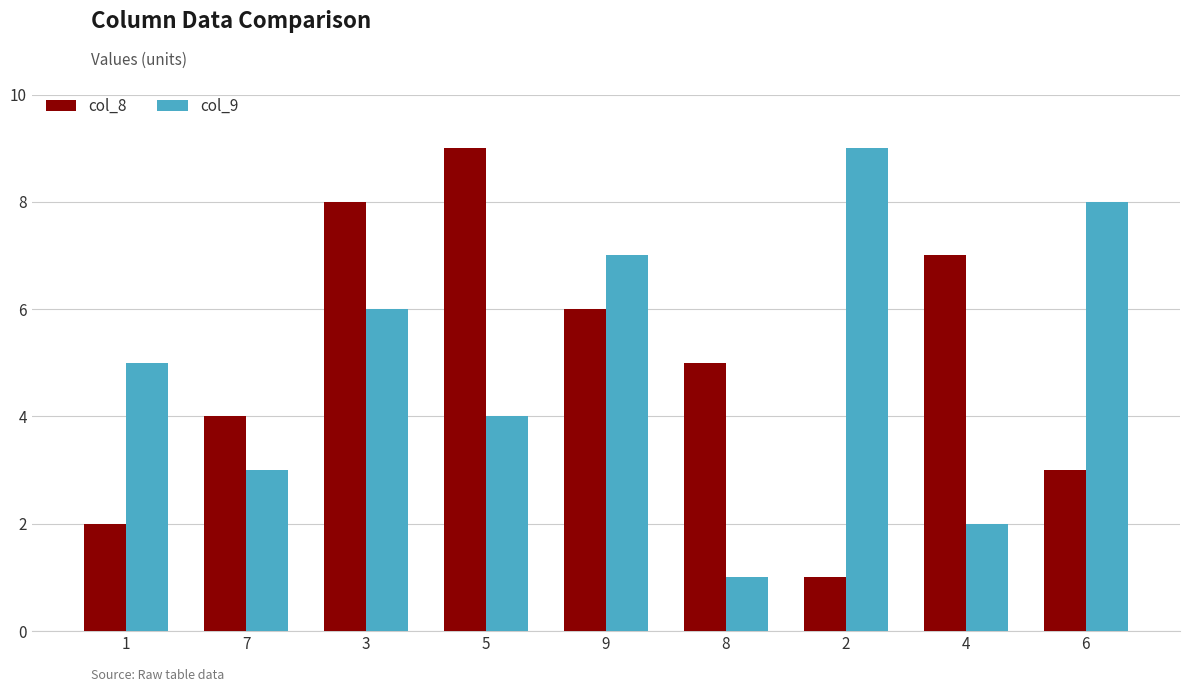

Rank the categories by col_9 value from lowest to highest.

8, 4, 7, 5, 1, 3, 9, 6, 2